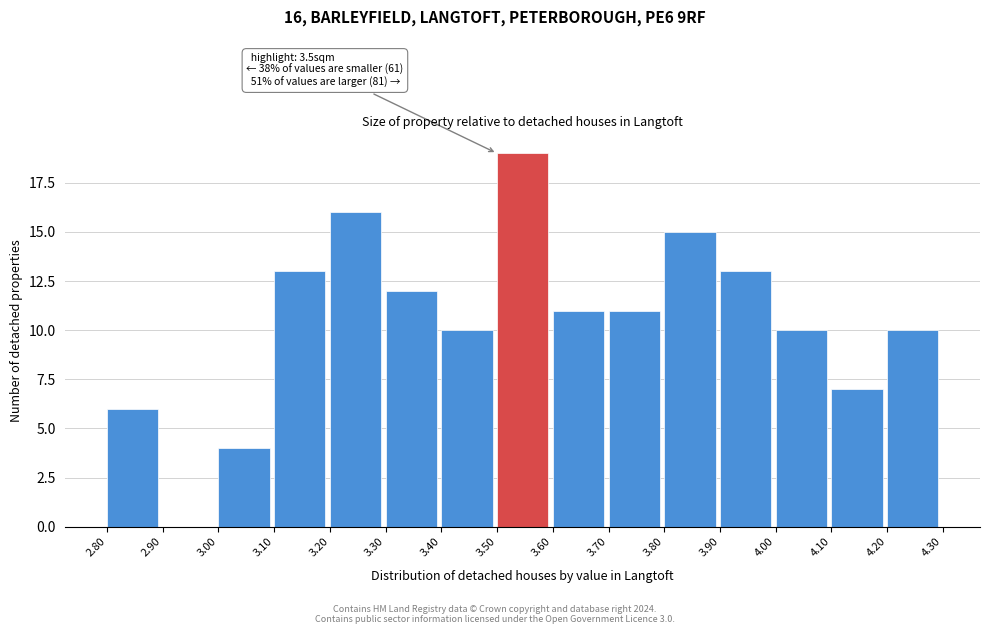

Over which range of the x-axis is the bar tallest?

3.50 to 3.60